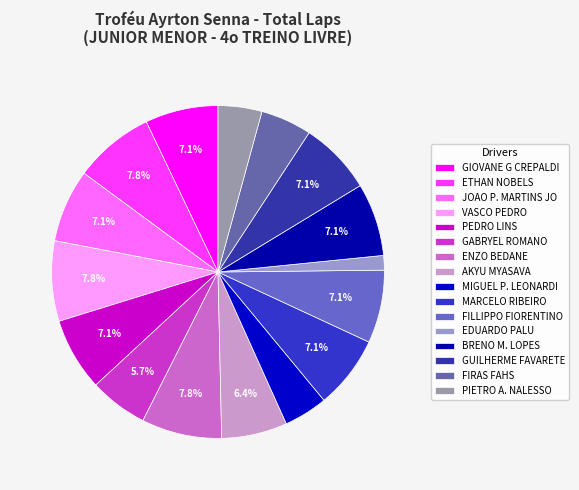

Does VASCO PEDRO represent more than half of the total?

No